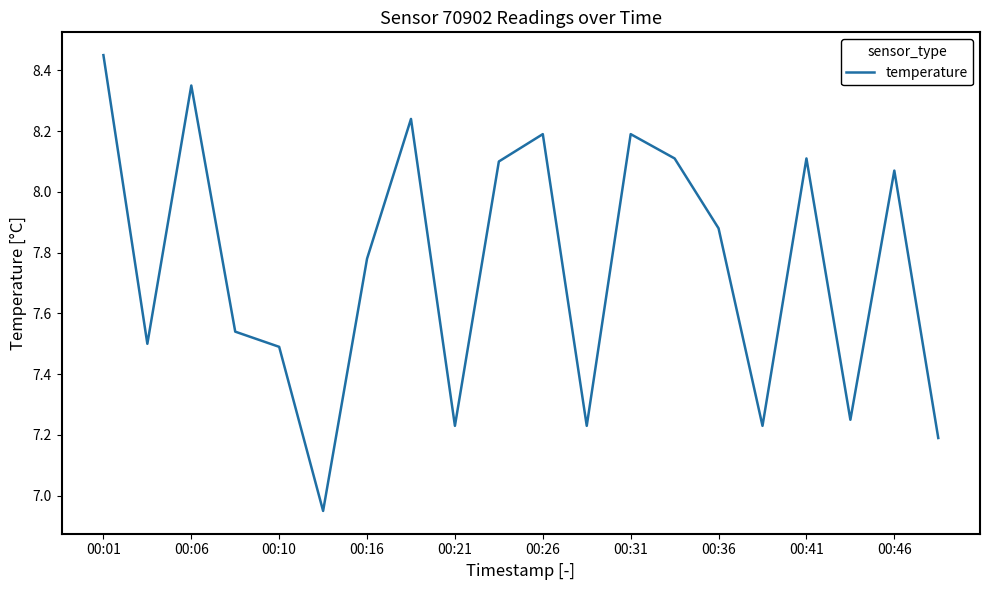

Between 00:36 and 00:10, which is larger?

00:36